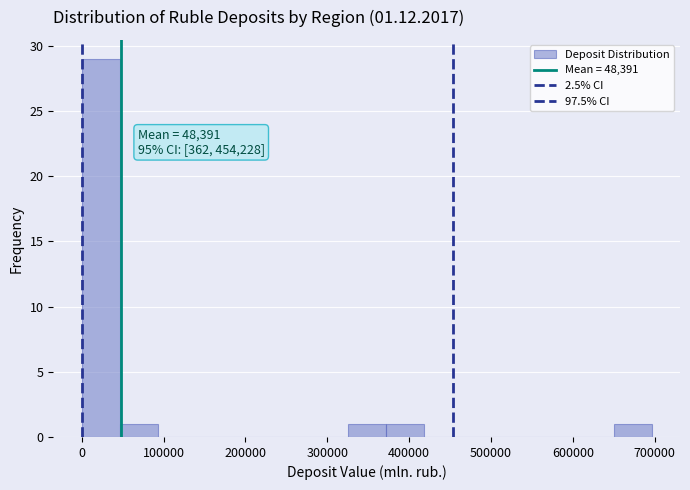

Over which range of the x-axis is the bar tallest?

0 to 50000